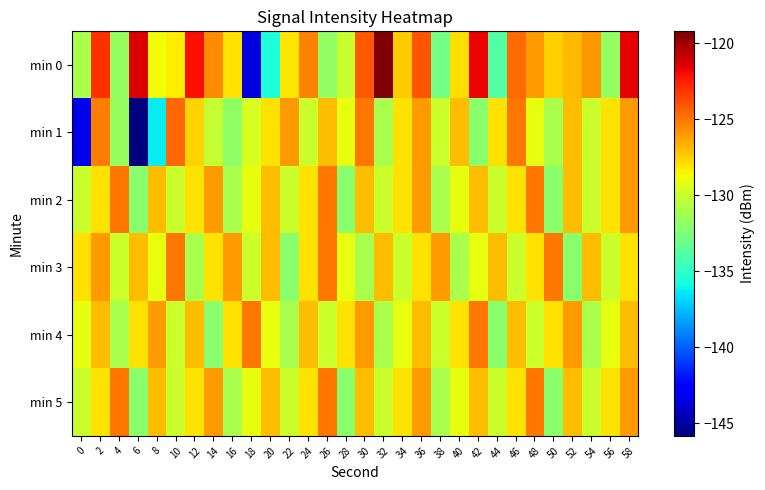

Which has a higher value, 18 or 14?

14